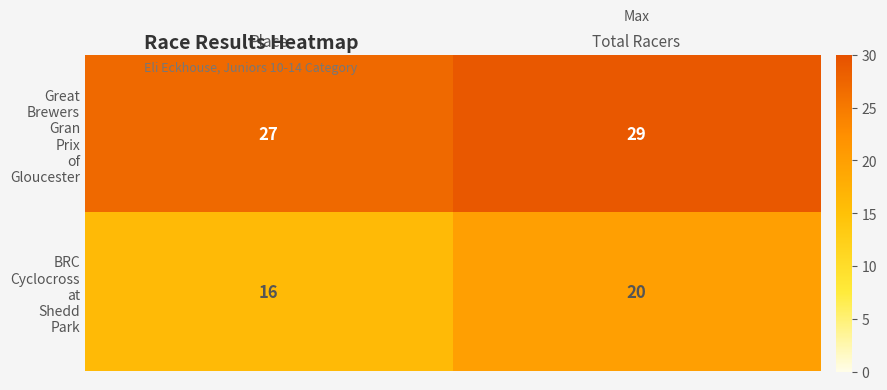

What is the difference between the highest and lowest values at Total Racers?

9